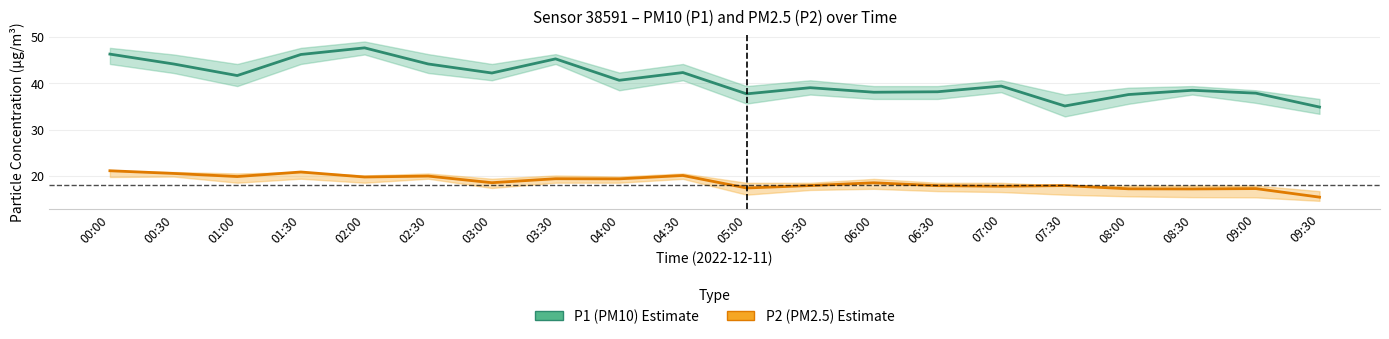

Where does the P1 (PM10) series first go above 40?

00:00